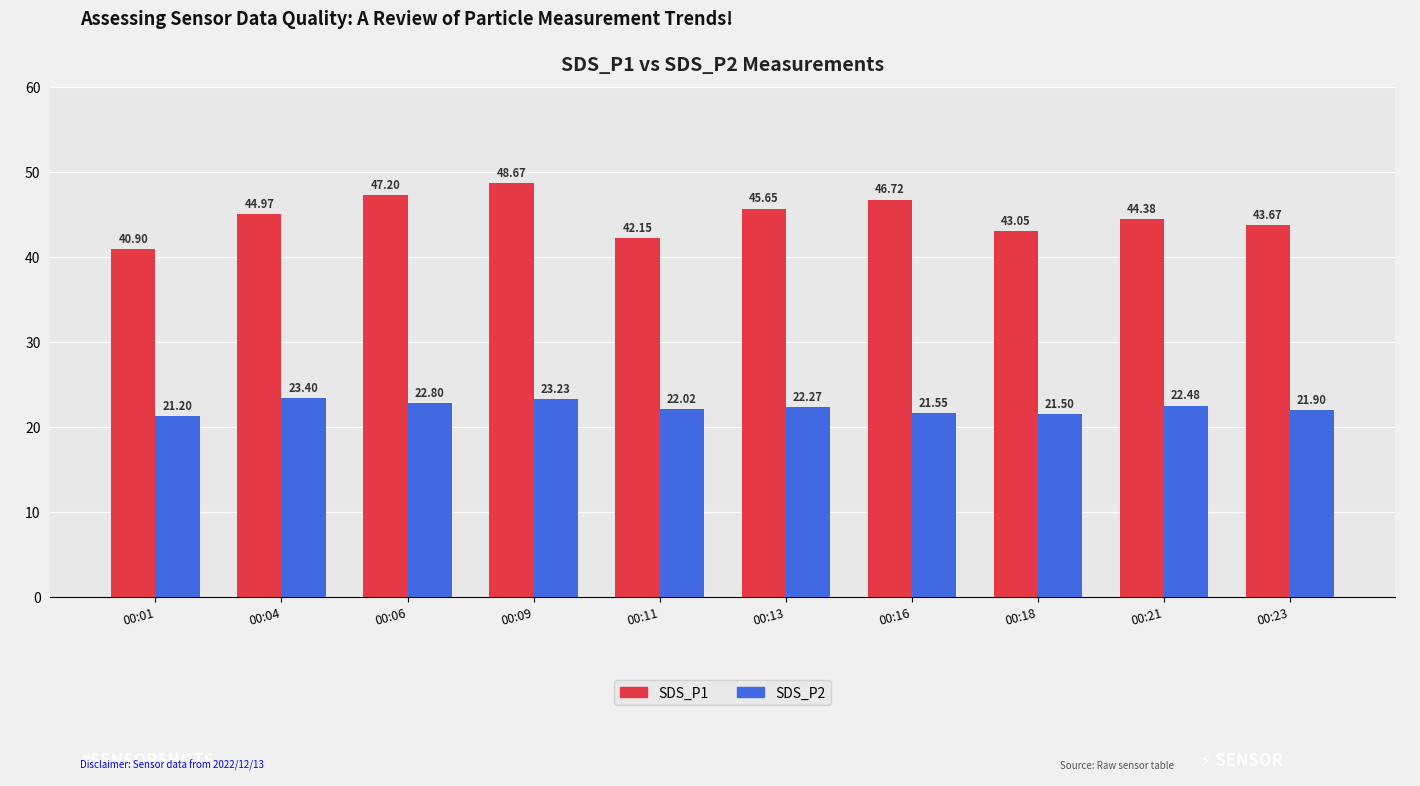

What is the sum of all SDS_P1 values?

447.4